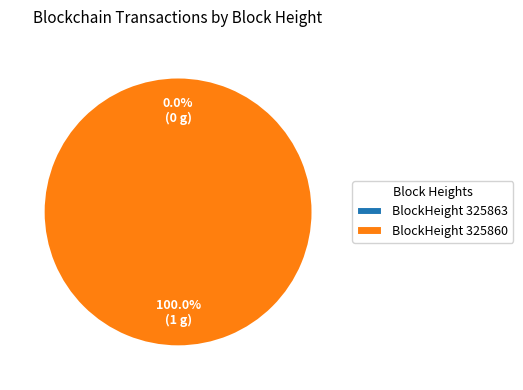

Which has a higher value, 325860 or 325863?

325860